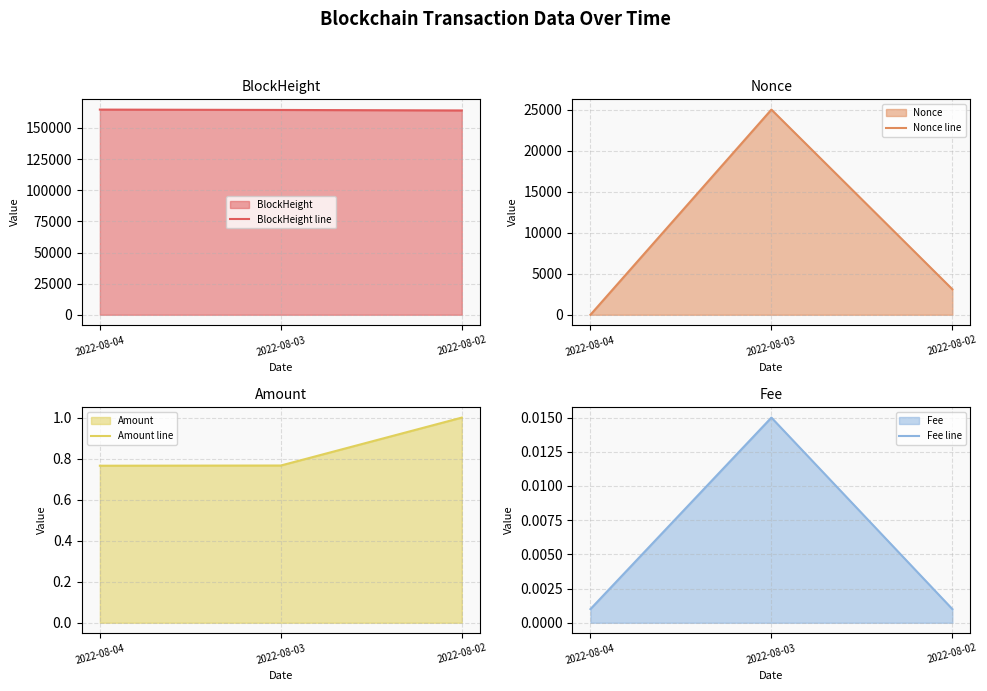

What is the difference between the maximum and minimum values in the Amount line series?

0.2